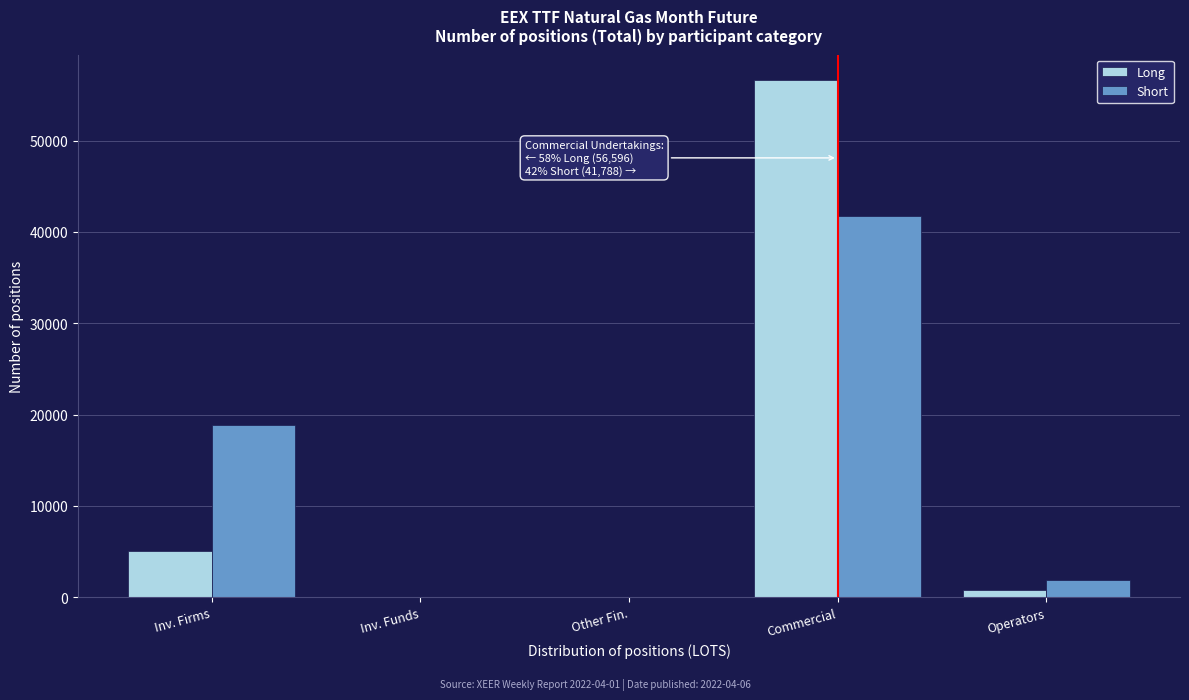

Reading left to right, list all the values displayed in this chart.

Long: Inv. Firms=5043	Inv. Funds=0	Other Fin.=0	Commercial=56596	Operators=793
Short: Inv. Firms=18807	Inv. Funds=0	Other Fin.=0	Commercial=41788	Operators=1837